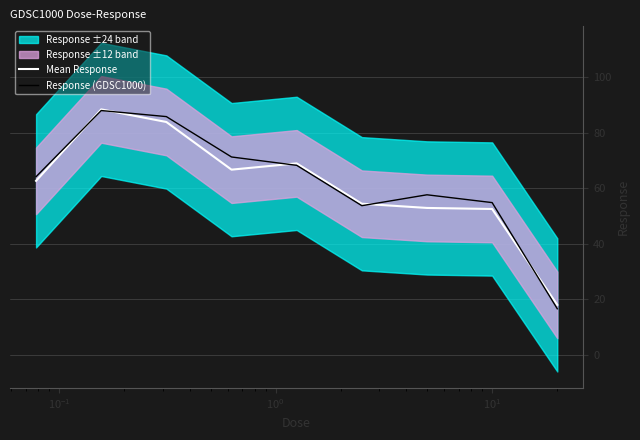

The value of Mean Response at $\mathdefault{10^{0}}$ is 16.6. True or false?

False